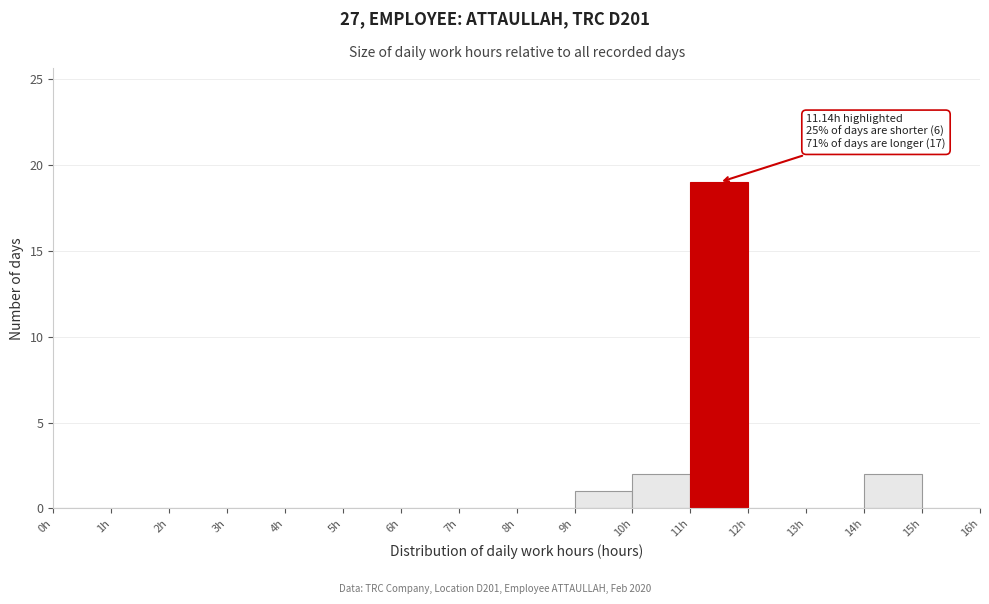

Which range on the x-axis has the tallest bar?

11 to 12